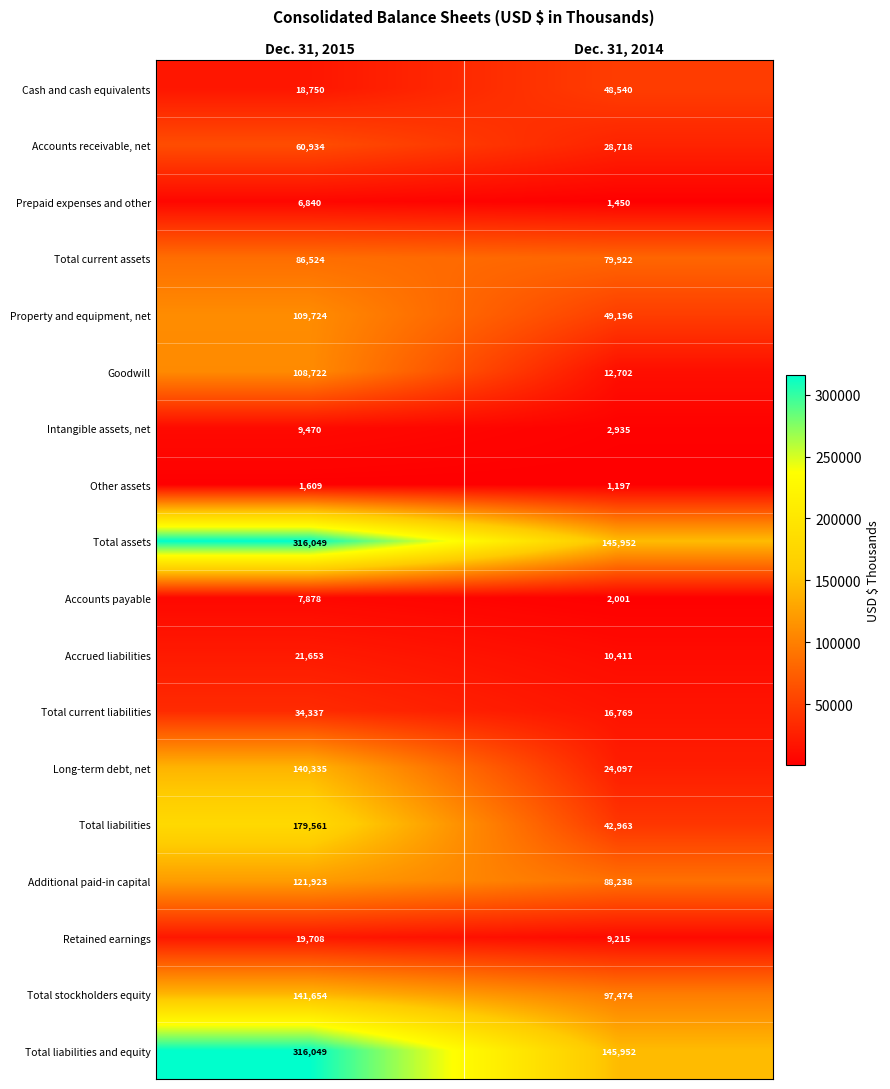

What is the difference between the maximum and minimum values in the Accounts payable series?

5877